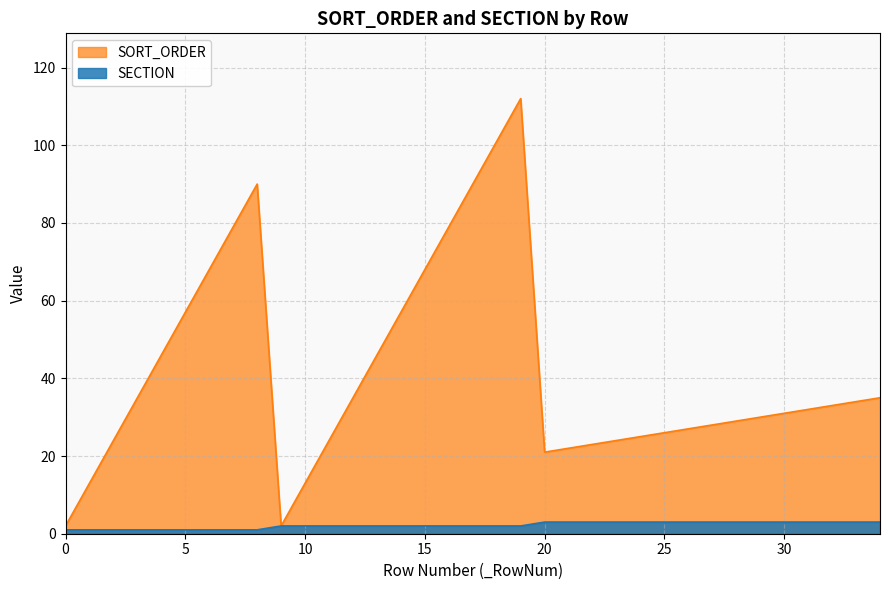

How many data points in SORT_ORDER are above 32?

17